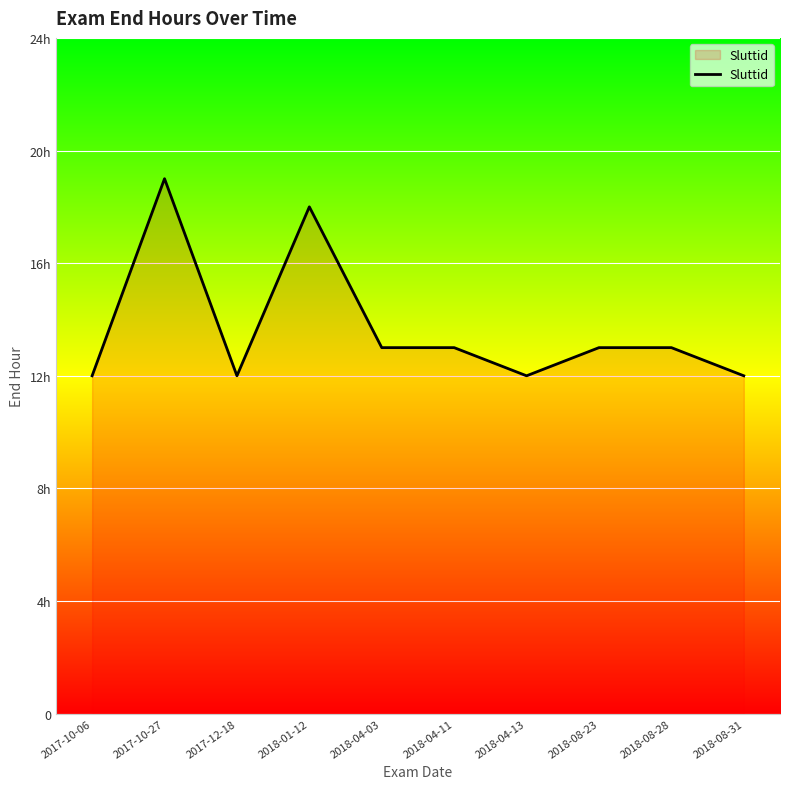

Is this an area chart (filled region under the line)?

Yes